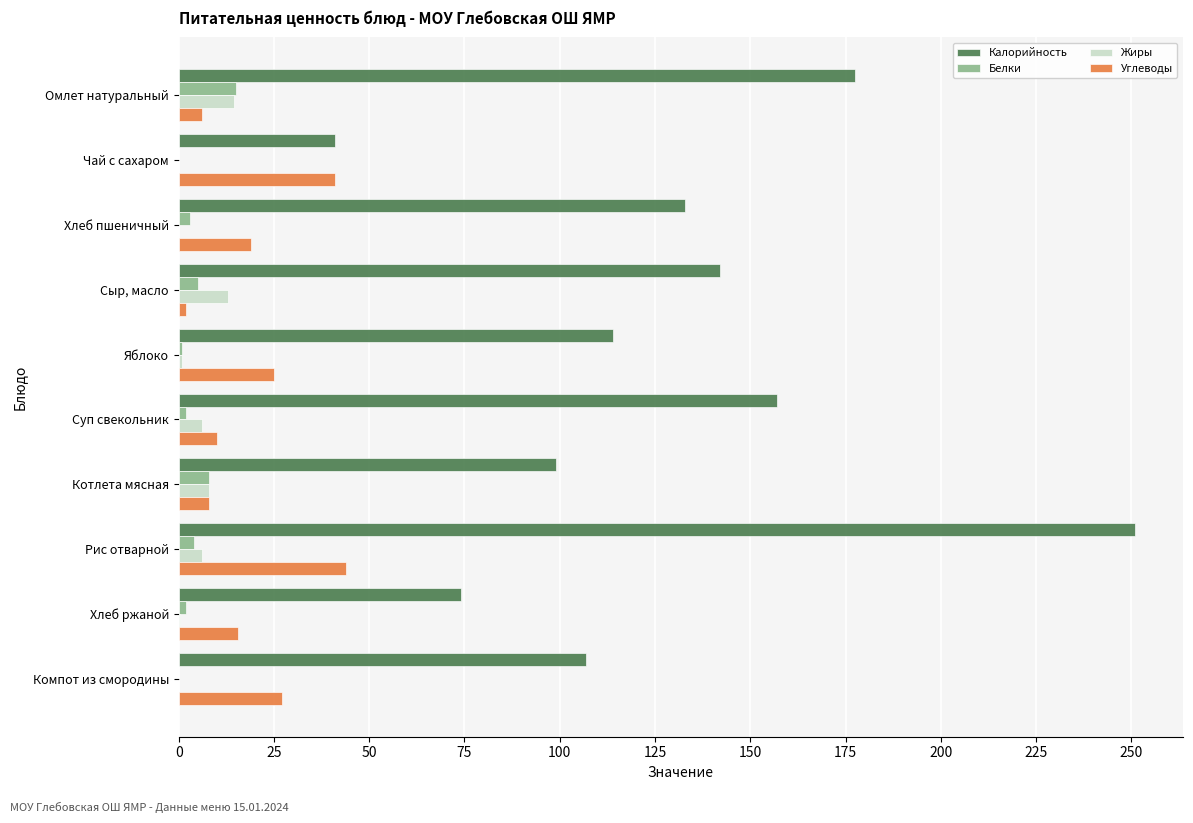

What value does the Жиры series have at Омлет натуральный?

14.6